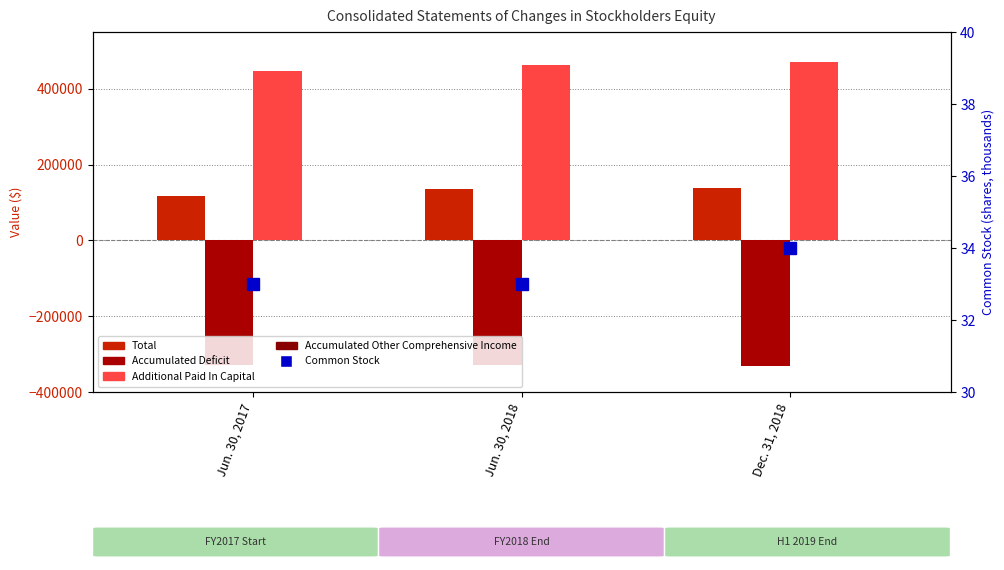

Which series has the widest spread of values?

Additional Paid In Capital